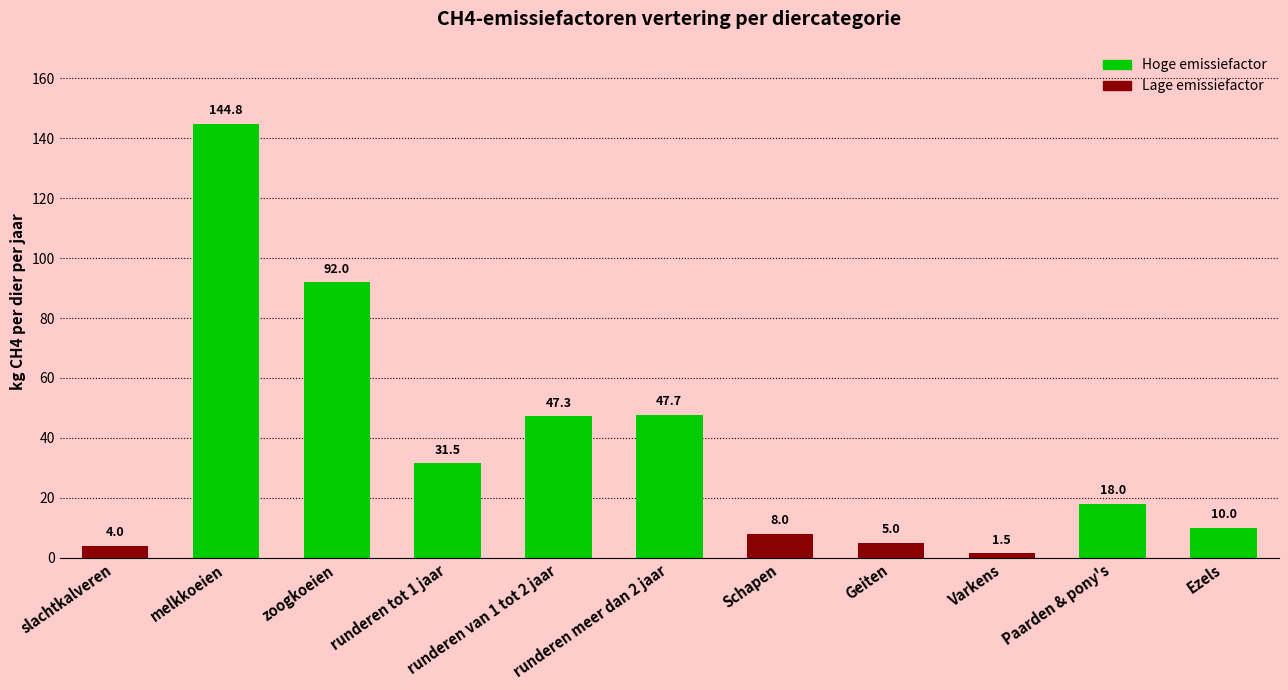

Are the bars grouped side by side (vs. stacked)?

No